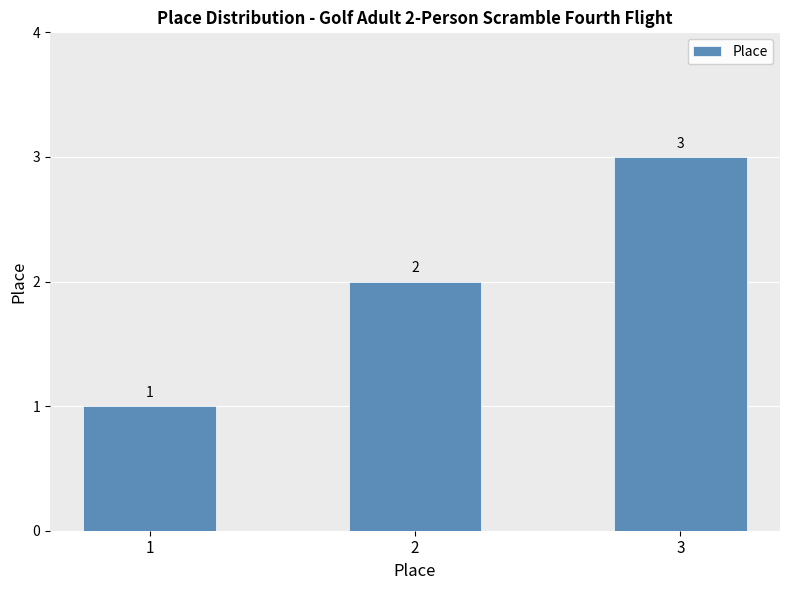

What is the value of the 3rd bar from the left?

3